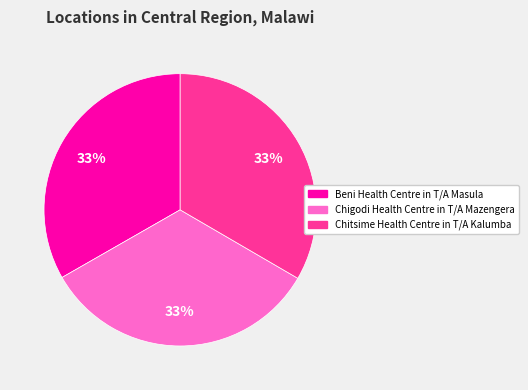

Combined, do Beni Health Centre in T/A Masula and Chitsime Health Centre in T/A Kalumba account for over 50%?

Yes